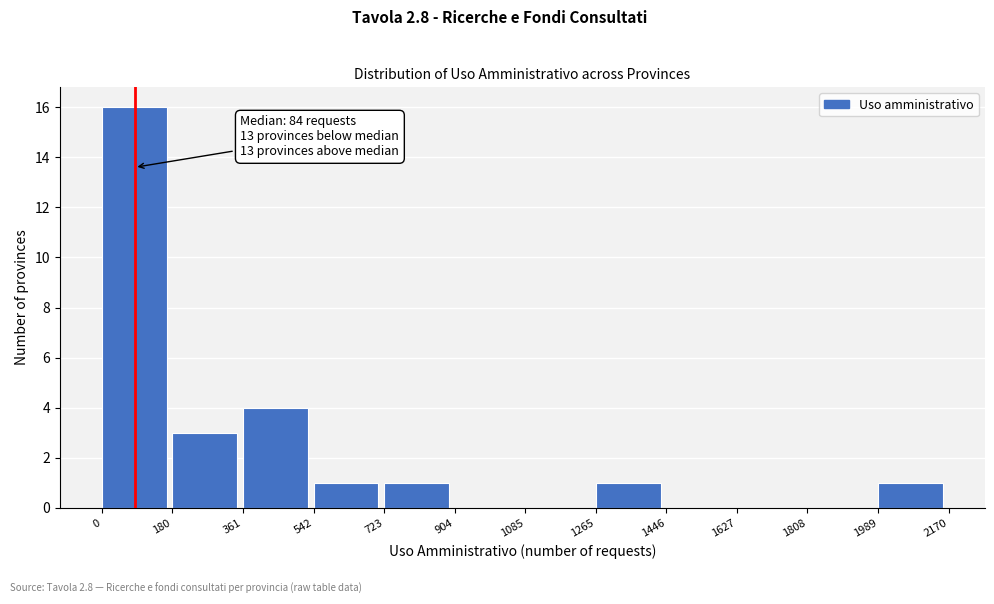

Which range on the x-axis has the tallest bar?

0 to 180